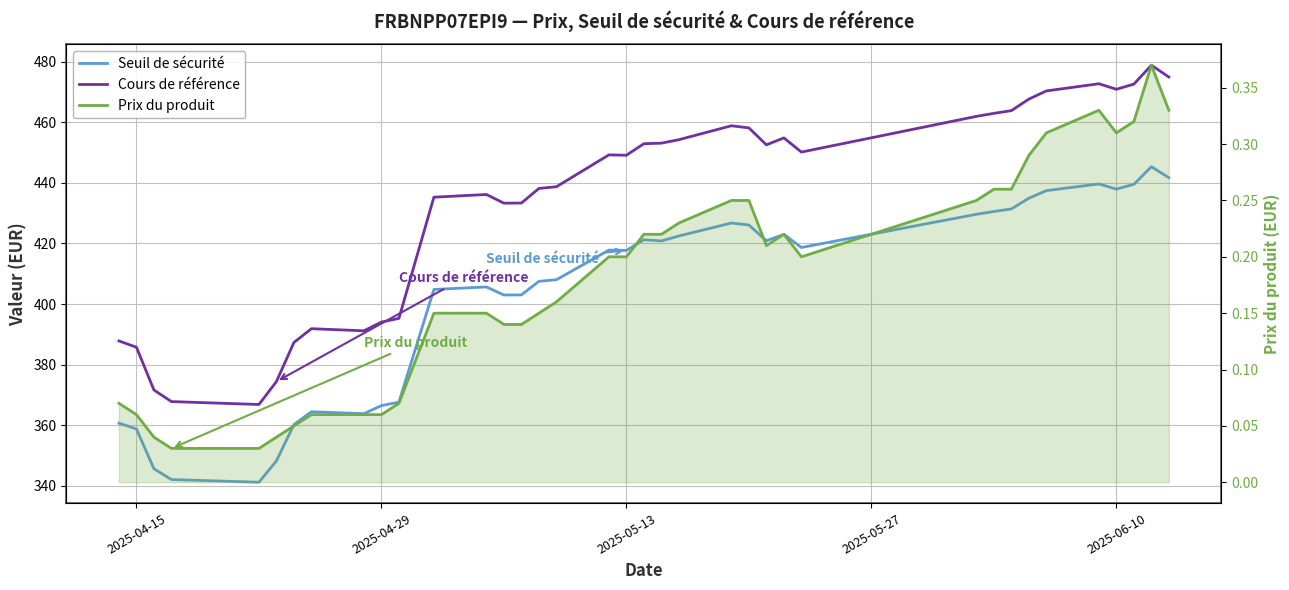

Is the value of Prix du produit at 11 greater than the value of Seuil de sécurité at 31?

No